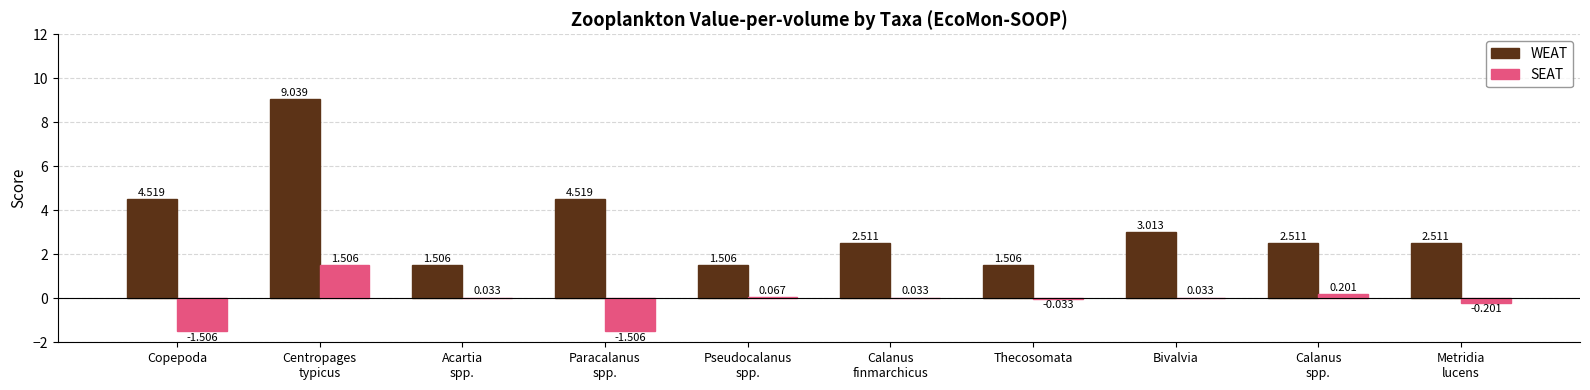

At which label does SEAT first exceed 0?

Centropages
typicus